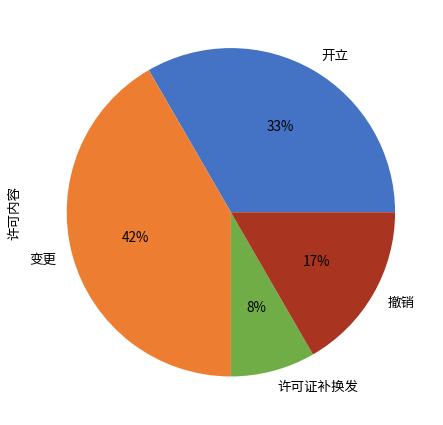

Between 许可证补换发 and 撤销, which is larger?

撤销